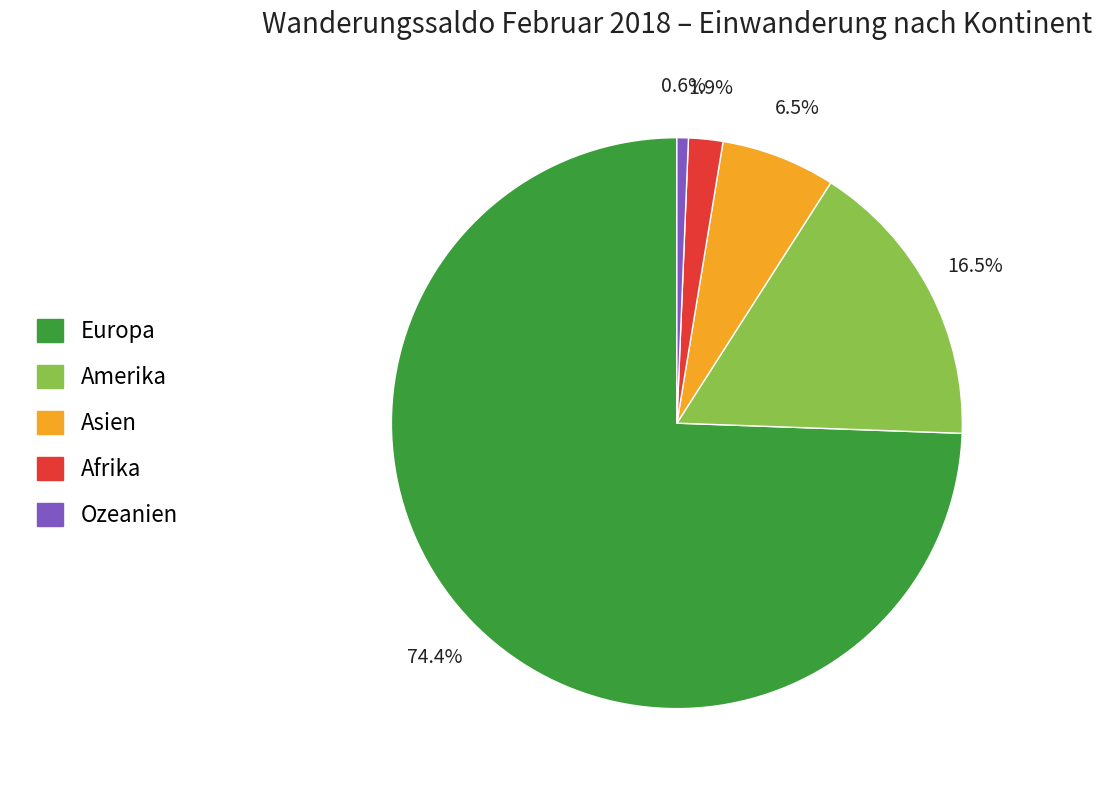

To the nearest percent, what is the average slice percentage?

20%